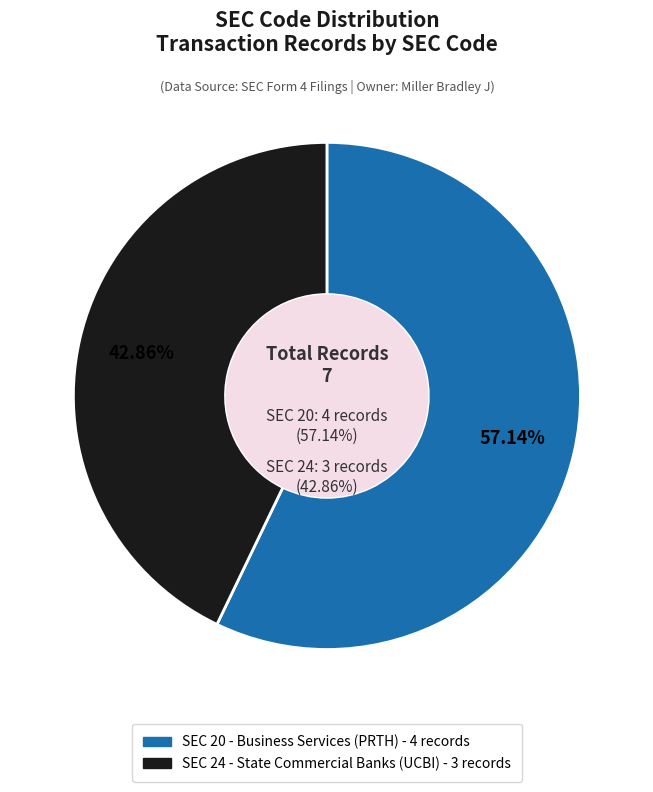

To the nearest percent, what is the combined percentage of 24 and 20?

100%